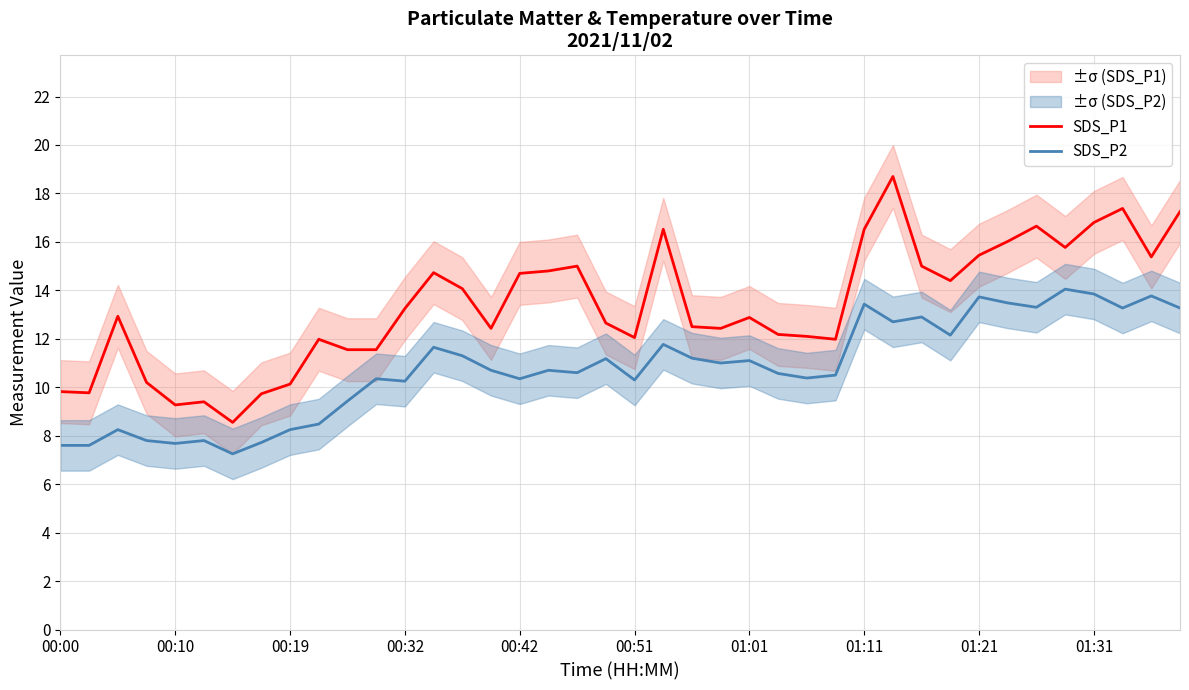

Which category has the highest value in the SDS_P1 series?

29